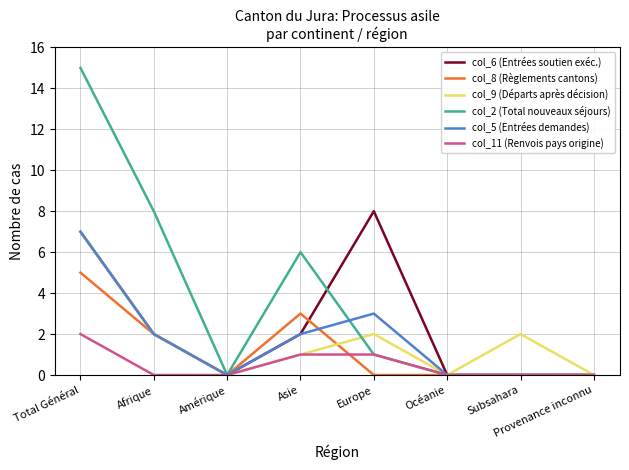

Reading left to right, what are all the values shown in this chart?

col_6 (Entrées soutien exéc.): Total Général=7	Afrique=2	Amérique=0	Asie=2	Europe=8	Océanie=0	Subsahara=0	Provenance inconnu=0
col_8 (Règlements cantons): Total Général=5	Afrique=2	Amérique=0	Asie=3	Europe=0	Océanie=0	Subsahara=0	Provenance inconnu=0
col_9 (Départs après décision): Total Général=7	Afrique=2	Amérique=0	Asie=1	Europe=2	Océanie=0	Subsahara=2	Provenance inconnu=0
col_2 (Total nouveaux séjours): Total Général=15	Afrique=8	Amérique=0	Asie=6	Europe=1	Océanie=0	Subsahara=0	Provenance inconnu=0
col_5 (Entrées demandes): Total Général=7	Afrique=2	Amérique=0	Asie=2	Europe=3	Océanie=0	Subsahara=0	Provenance inconnu=0
col_11 (Renvois pays origine): Total Général=2	Afrique=0	Amérique=0	Asie=1	Europe=1	Océanie=0	Subsahara=0	Provenance inconnu=0